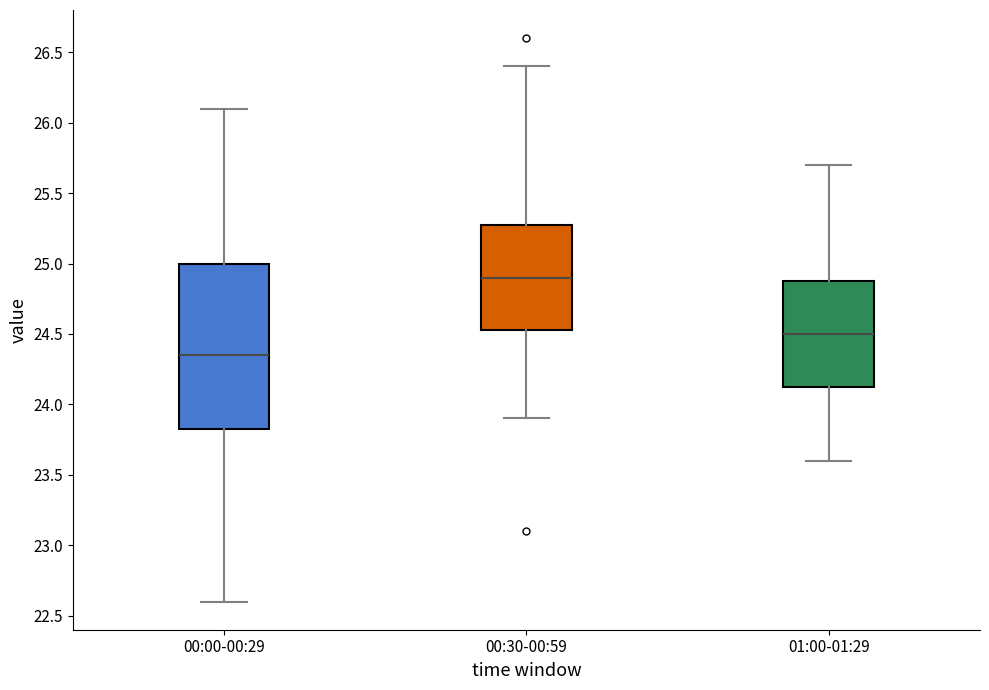

Which box's median line is the lowest?

00:00-00:29